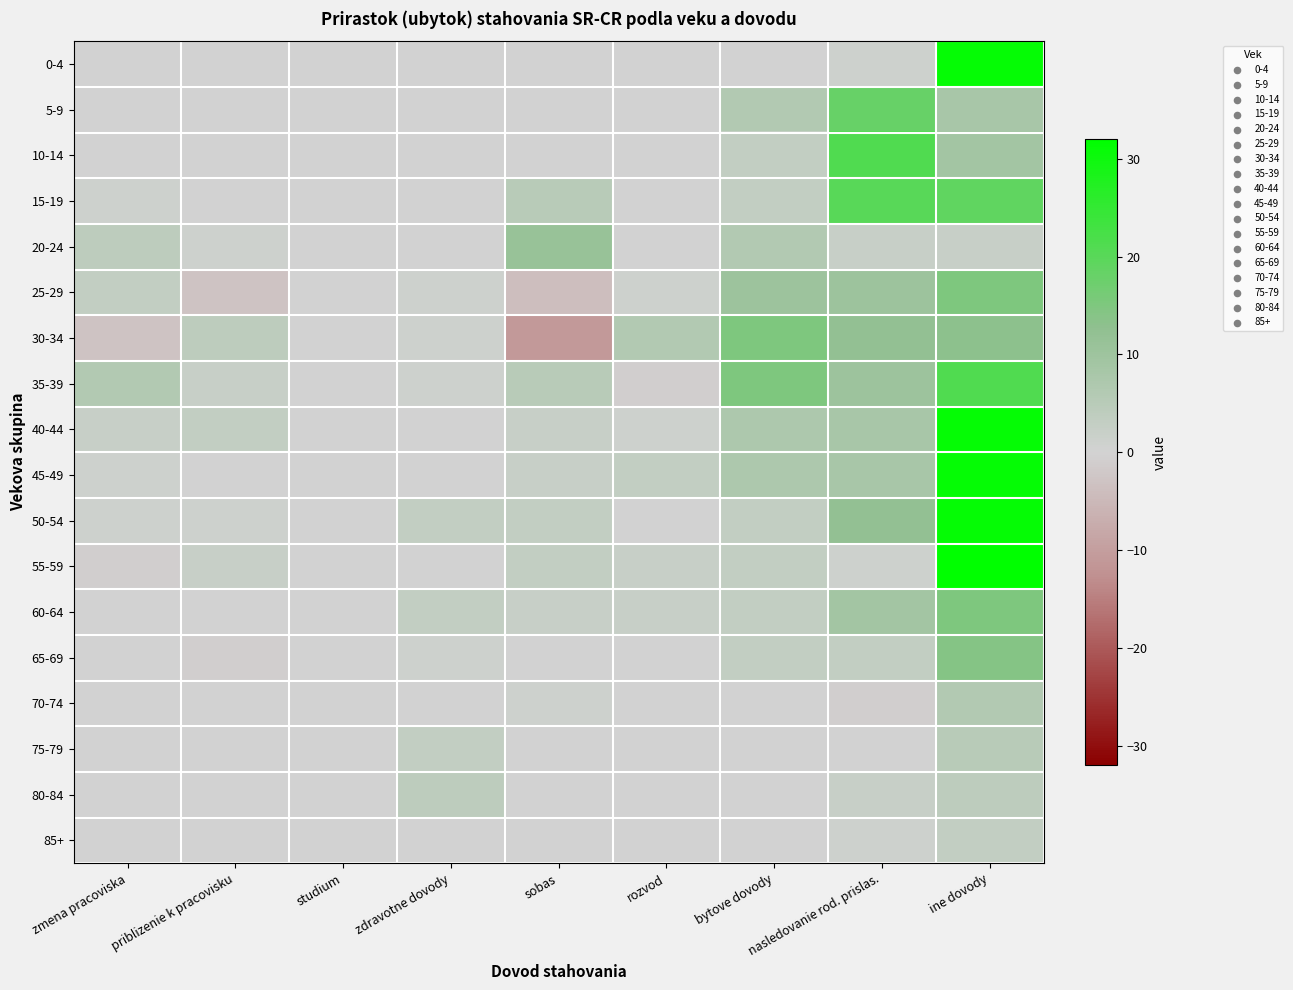

Rank the series by their maximum value, from highest to lowest.

55-59, 0-4, 40-44, 45-49, 50-54, 10-14, 35-39, 15-19, 5-9, 25-29, 30-34, 60-64, 65-69, 20-24, 70-74, 75-79, 80-84, 85+